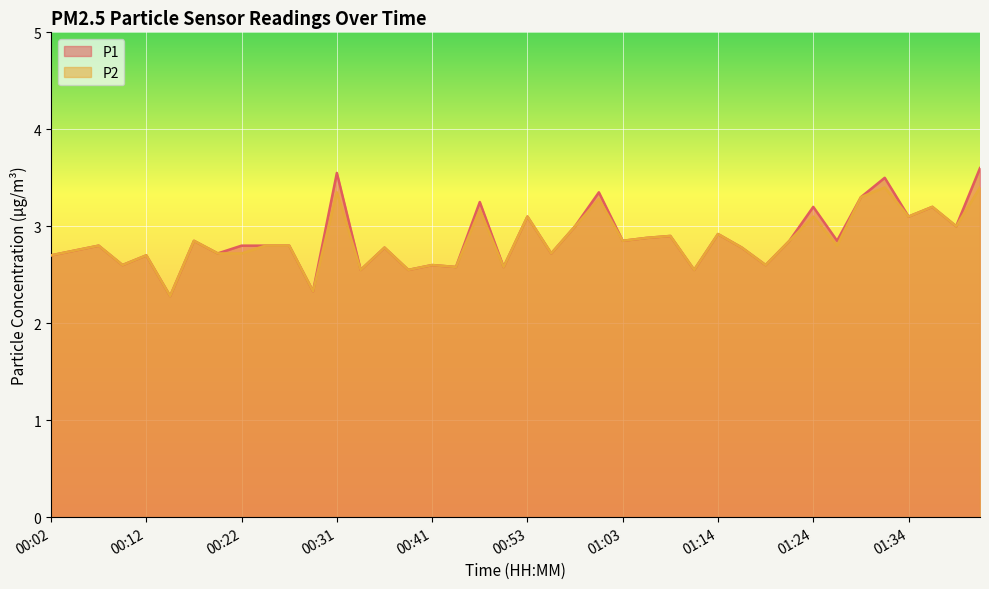

What position from the left is 01:19?

31